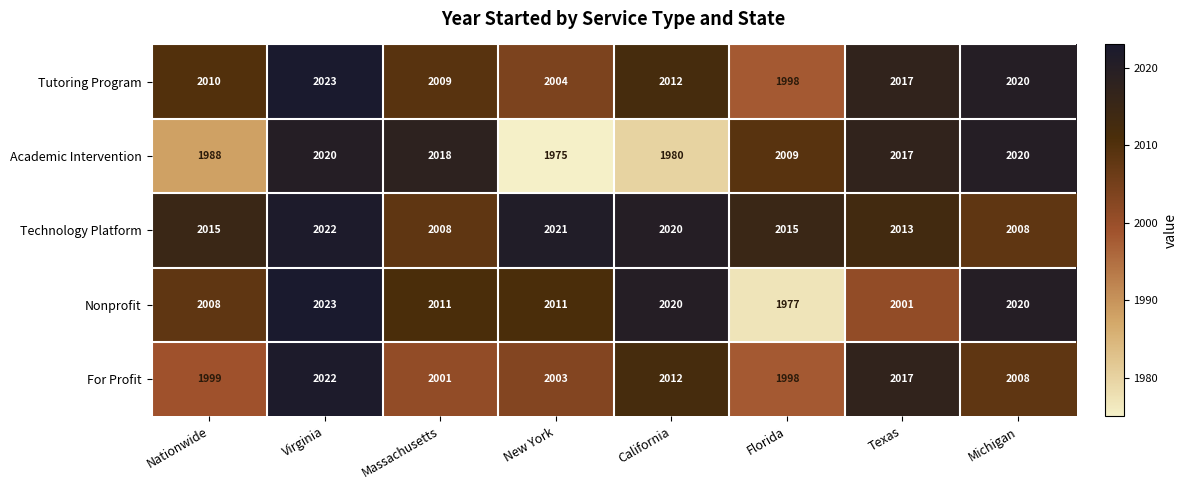

What is the sum of the Technology Platform values at Nationwide and Texas?

4028